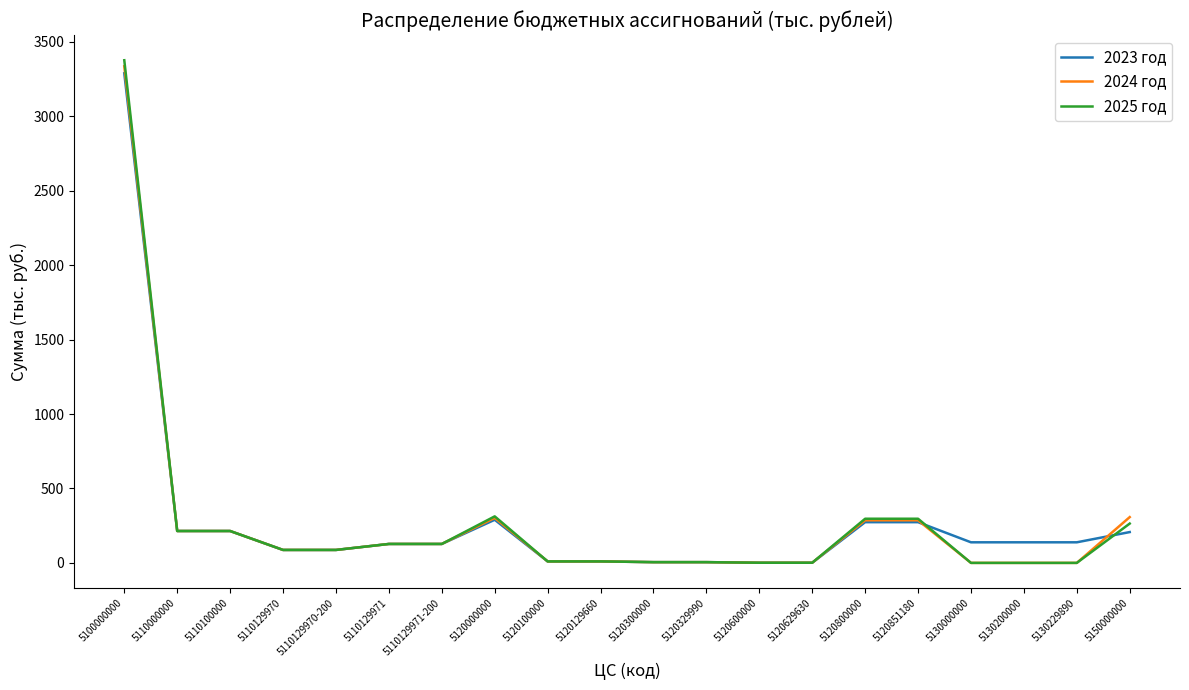

Which series changed the most between 5120000000 and 5120300000?

2025 год